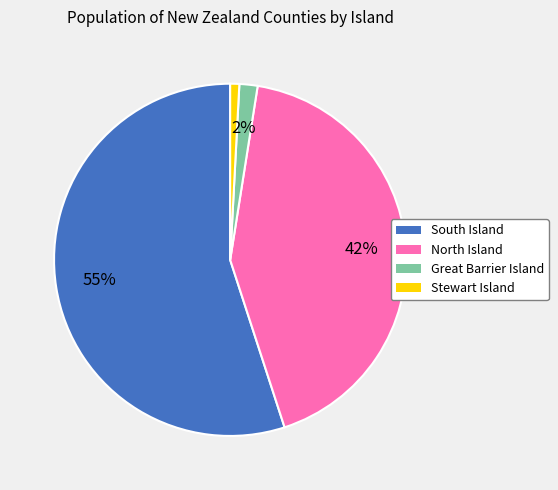

To the nearest percent, what is the difference between the South Island and Stewart Island slice percentages?

54%